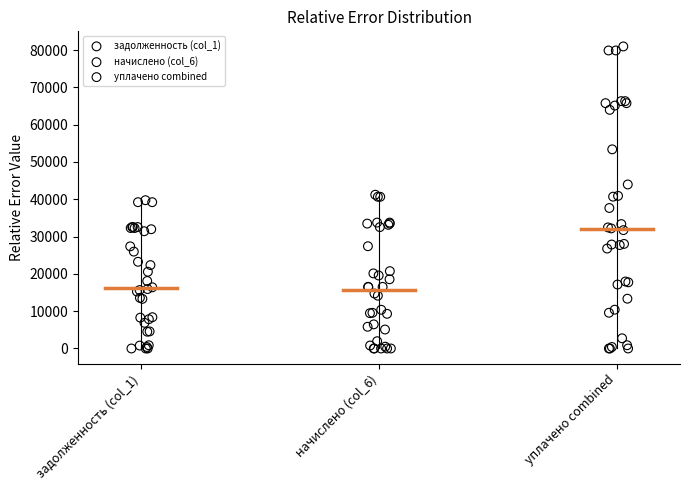

Which series has the widest spread of Y values?

уплачено combined